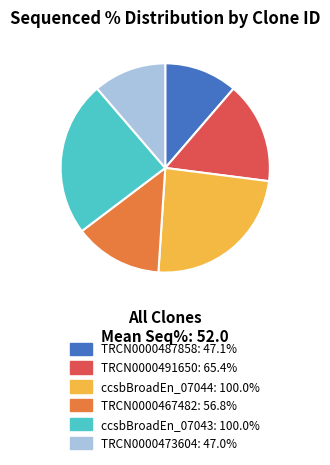

Is there any slice that represents more than half of the pie?

No